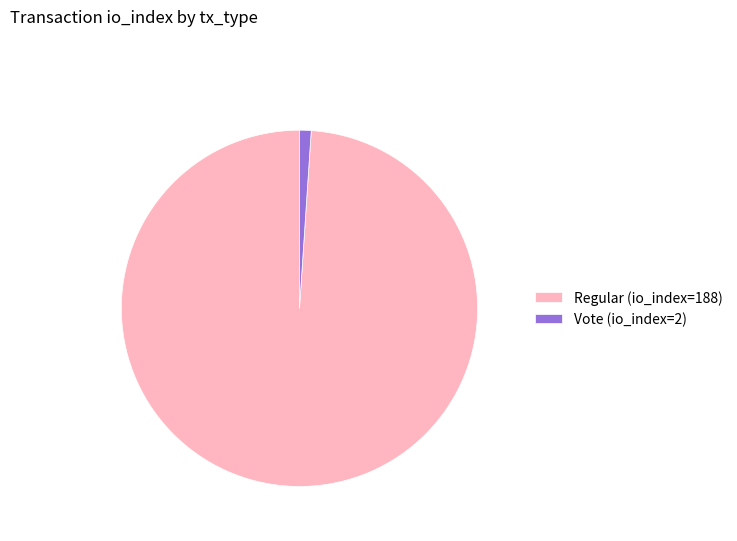

How many slices are in this pie chart?

2